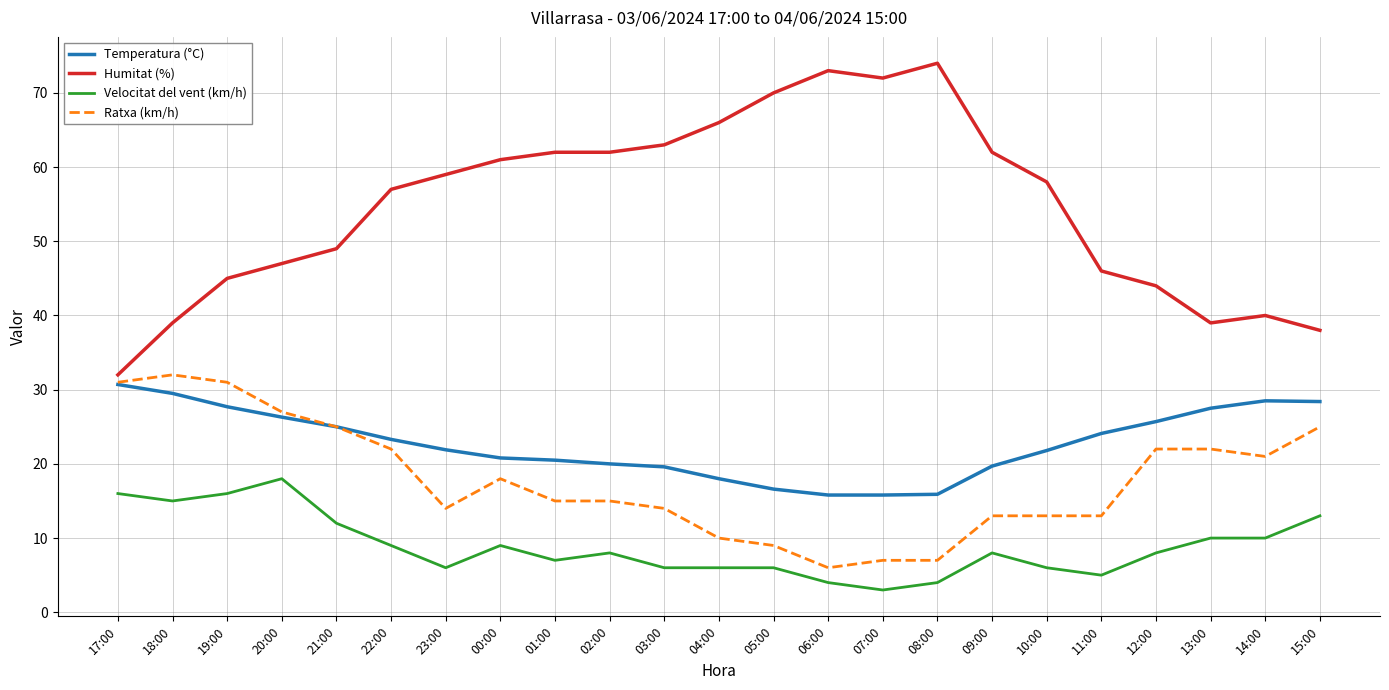

At which label is Temperatura (°C) closest to 23?

22:00